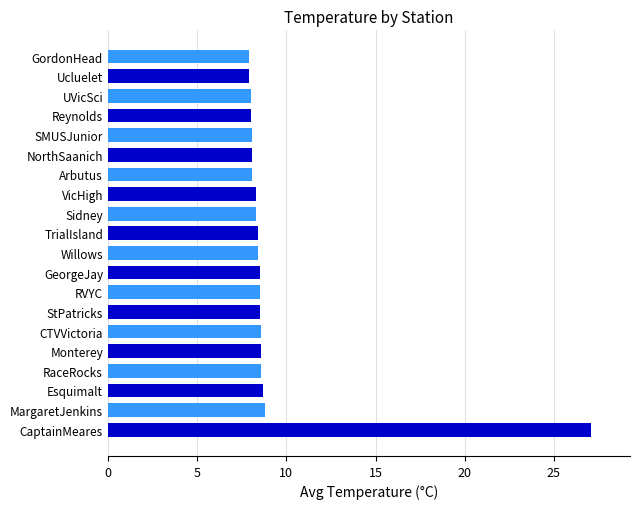

What is the approximate value at UVicSci?

8.0